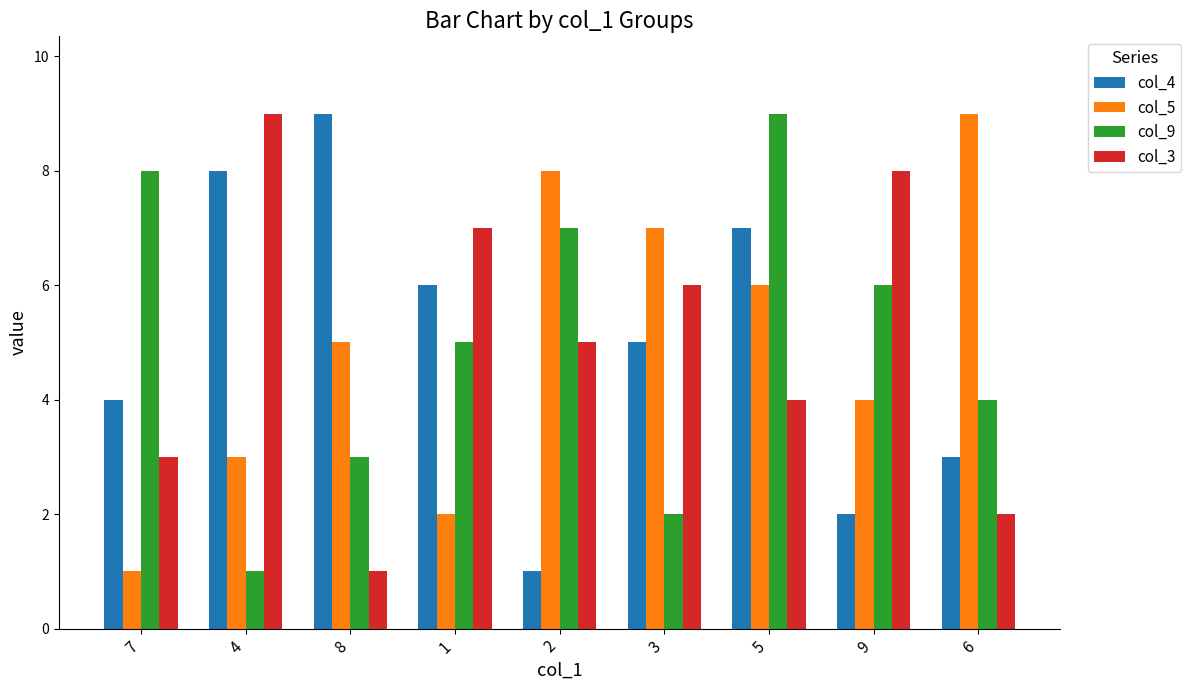

Reading left to right, transcribe all the data shown in this chart.

col_4: 7=4	4=8	8=9	1=6	2=1	3=5	5=7	9=2	6=3
col_5: 7=1	4=3	8=5	1=2	2=8	3=7	5=6	9=4	6=9
col_9: 7=8	4=1	8=3	1=5	2=7	3=2	5=9	9=6	6=4
col_3: 7=3	4=9	8=1	1=7	2=5	3=6	5=4	9=8	6=2